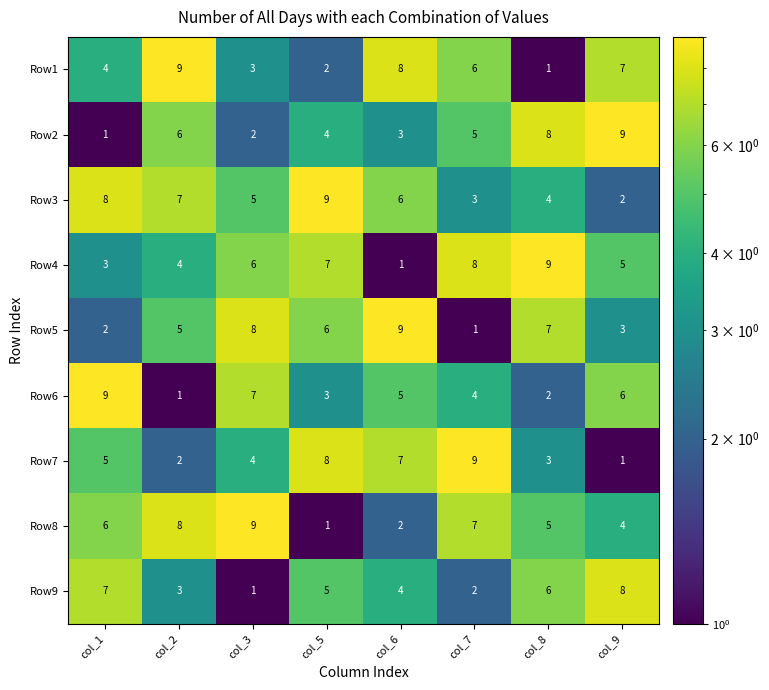

What is the average value of the Row3 series?

6